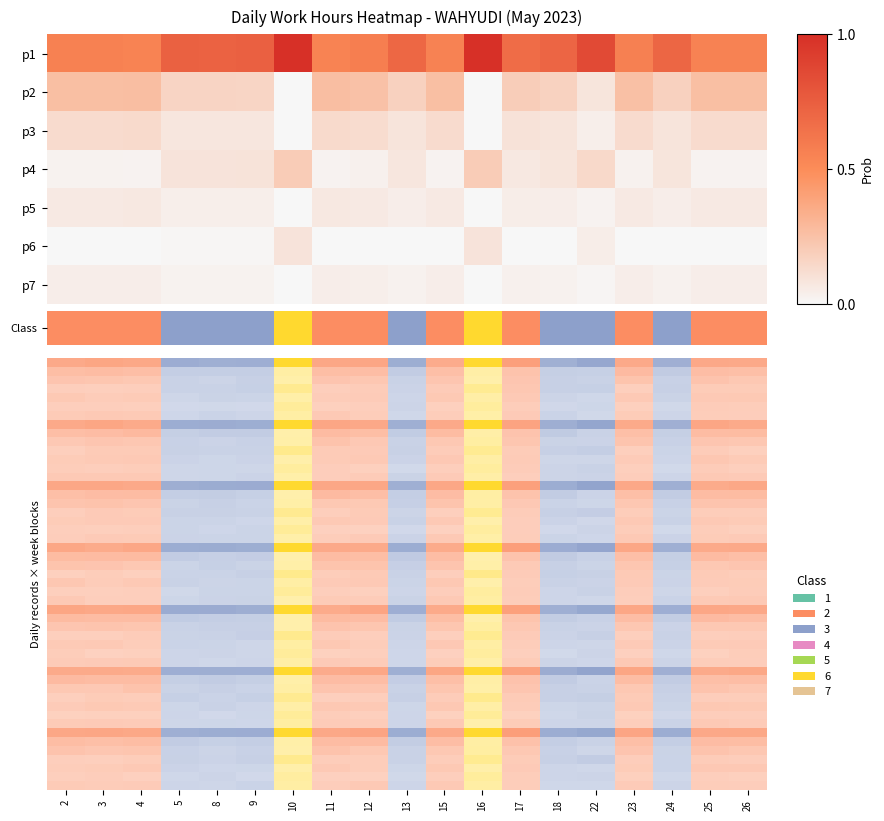

At which category is the sum across all series the highest?

16